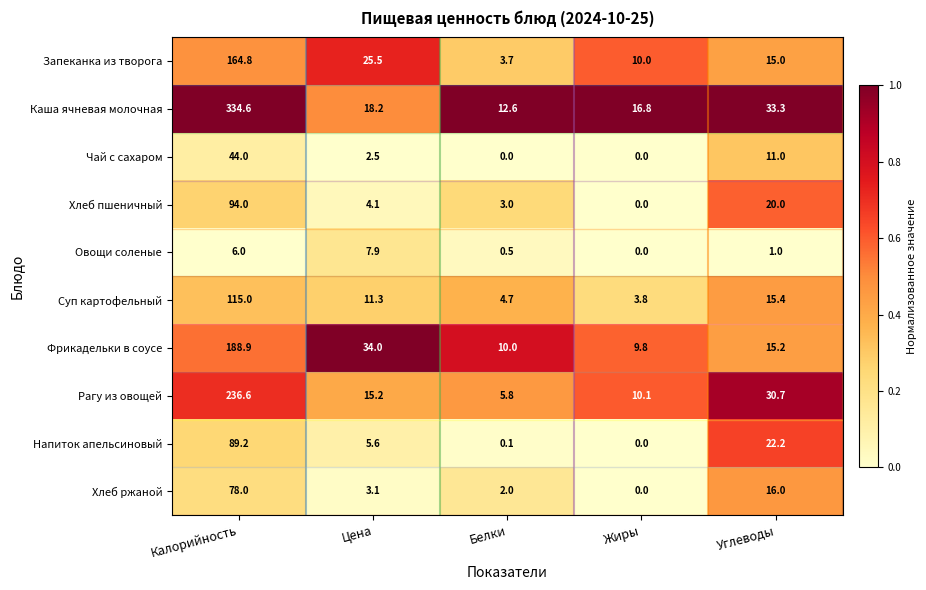

Rank the series at Белки from highest to lowest value.

Каша ячневая молочная, Фрикадельки в соусе, Рагу из овощей, Суп картофельный, Запеканка из творога, Хлеб пшеничный, Хлеб ржаной, Овощи соленые, Напиток апельсиновый, Чай с сахаром